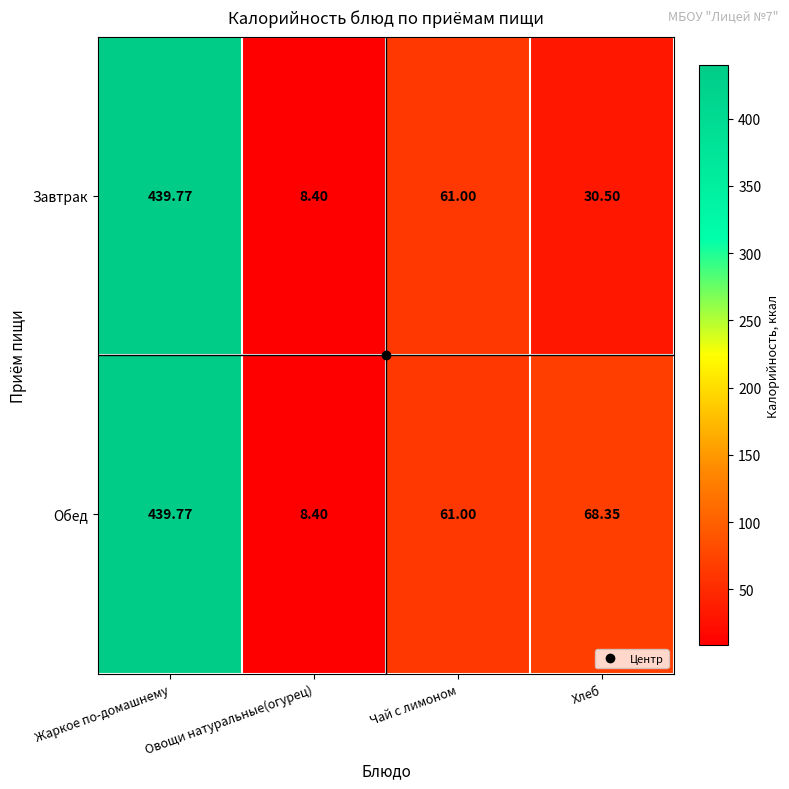

Which series has the largest total across all categories?

Обед